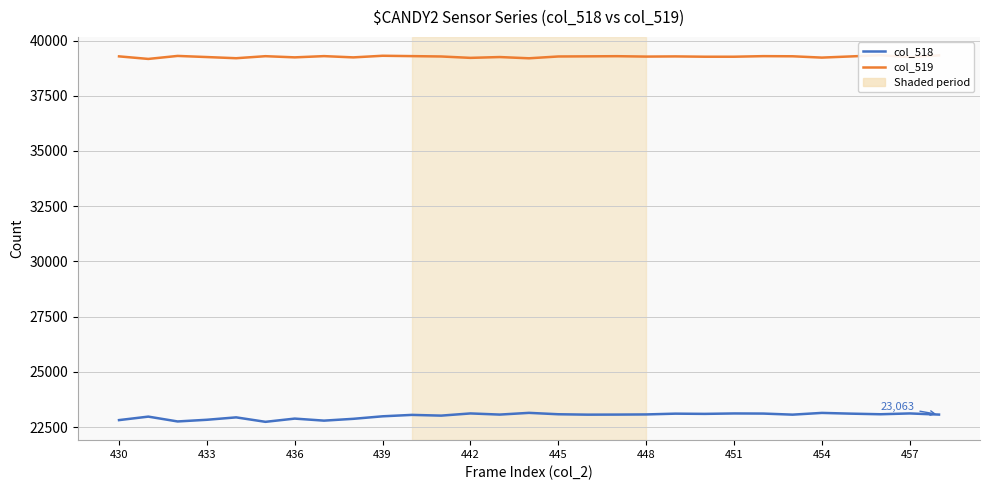

True or false: col_519 and col_518 intersect in this chart.

False